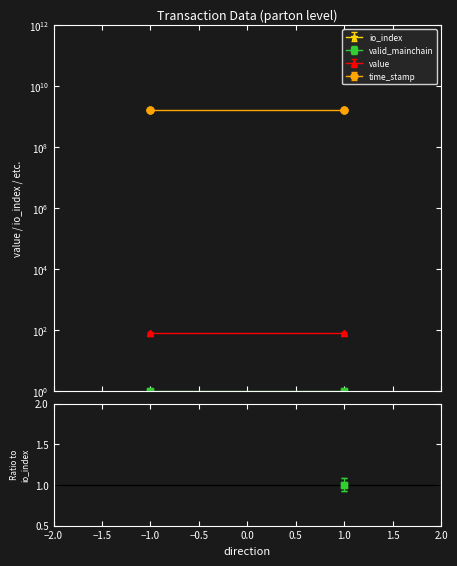

The io_index series shows 0.0 at -1. True or false?

True